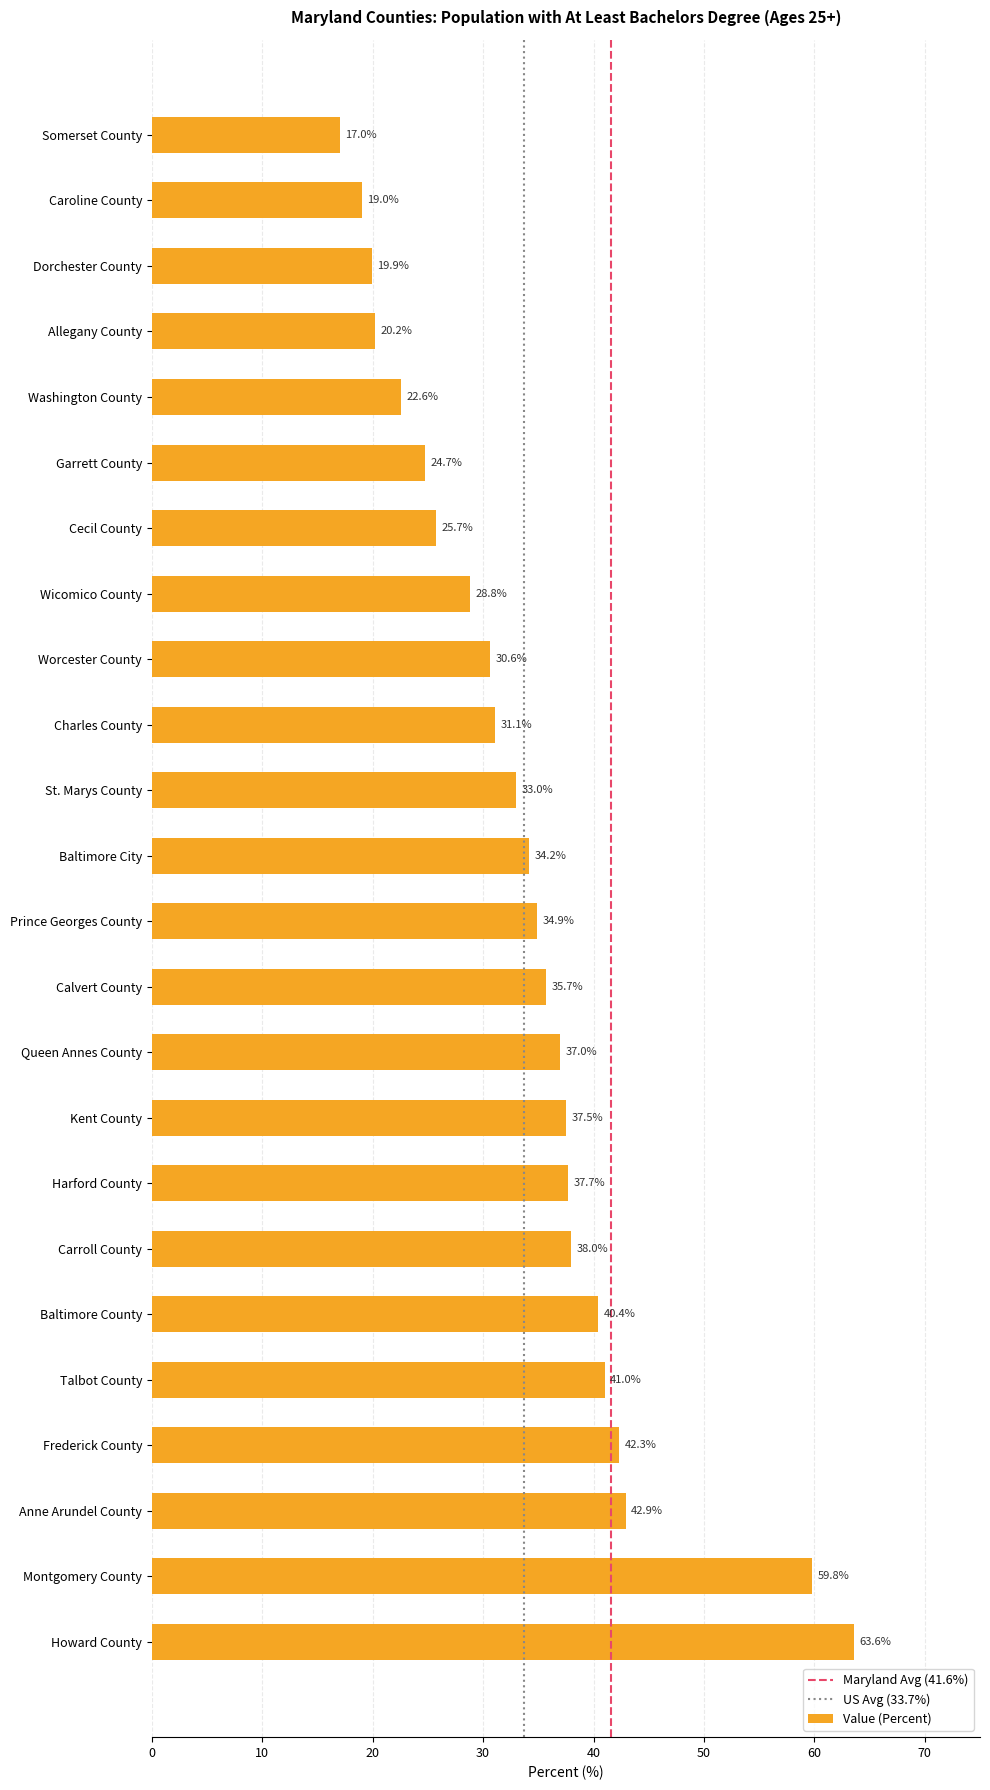

What value does the data have at Garrett County?

24.7